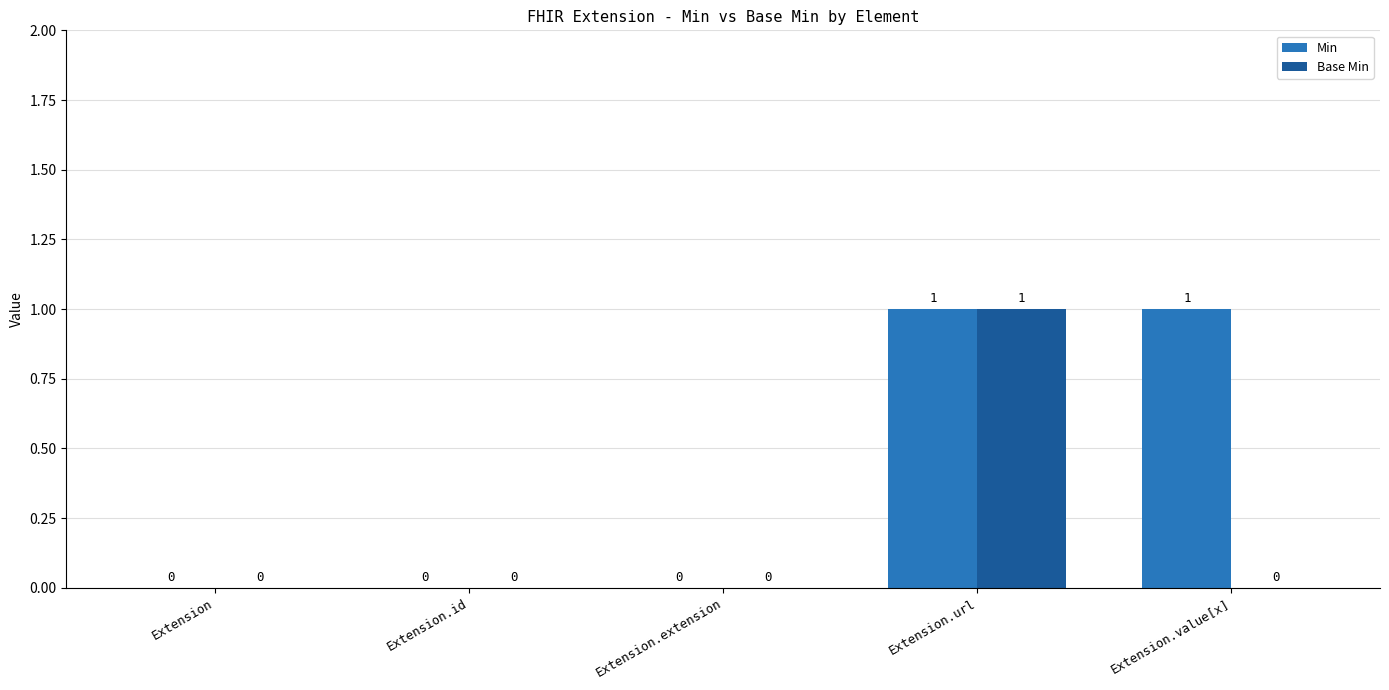

Count the Base Min values in the range 0 to 1.

5